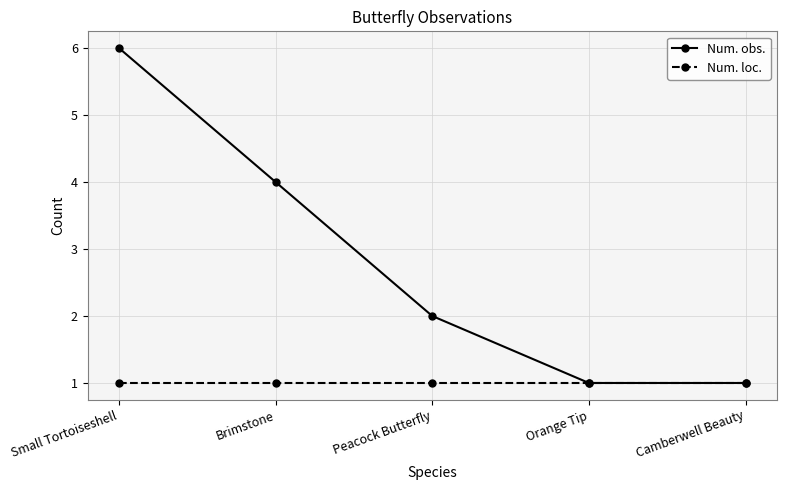

The value of Num. loc. at Camberwell Beauty is 0. True or false?

False